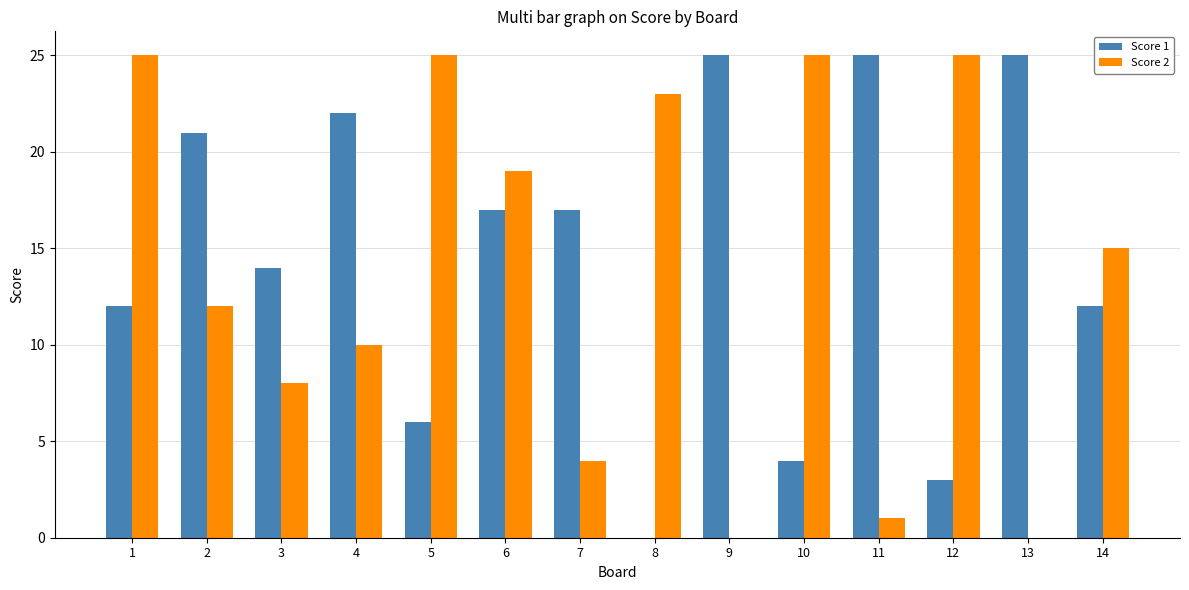

Where does the Score 2 series first go above 15?

1